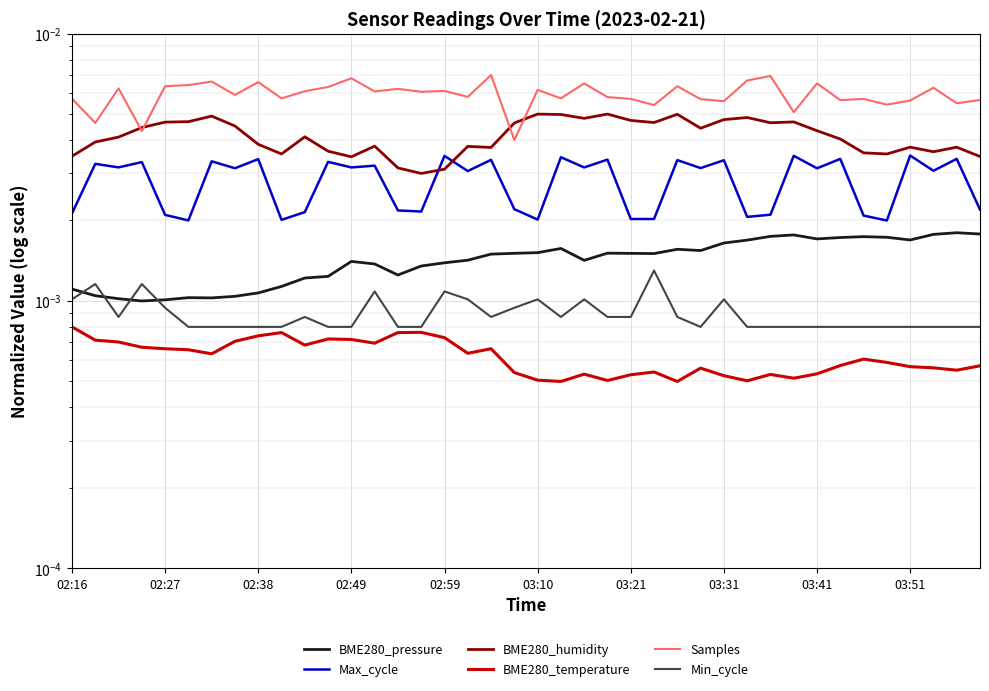

List the series in order of their peak value, lowest first.

BME280_temperature, Min_cycle, BME280_pressure, Max_cycle, BME280_humidity, Samples